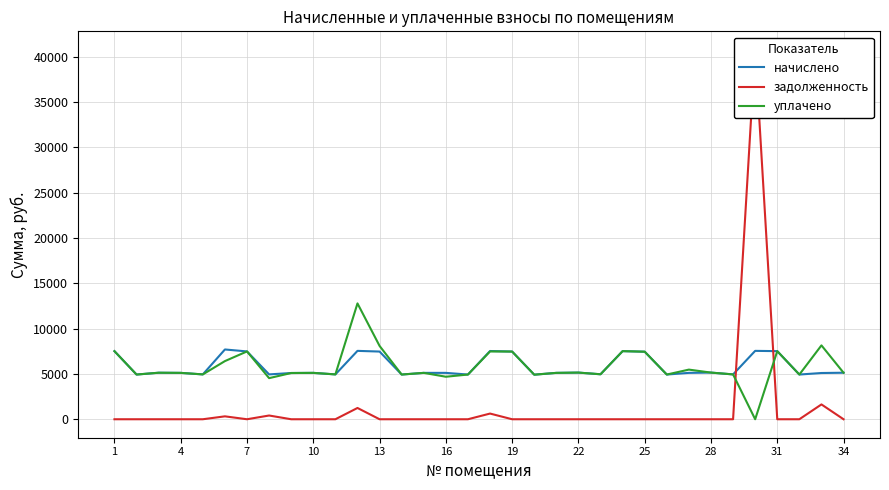

What is the difference between the maximum and minimum values in the задолженность series?

40744.5